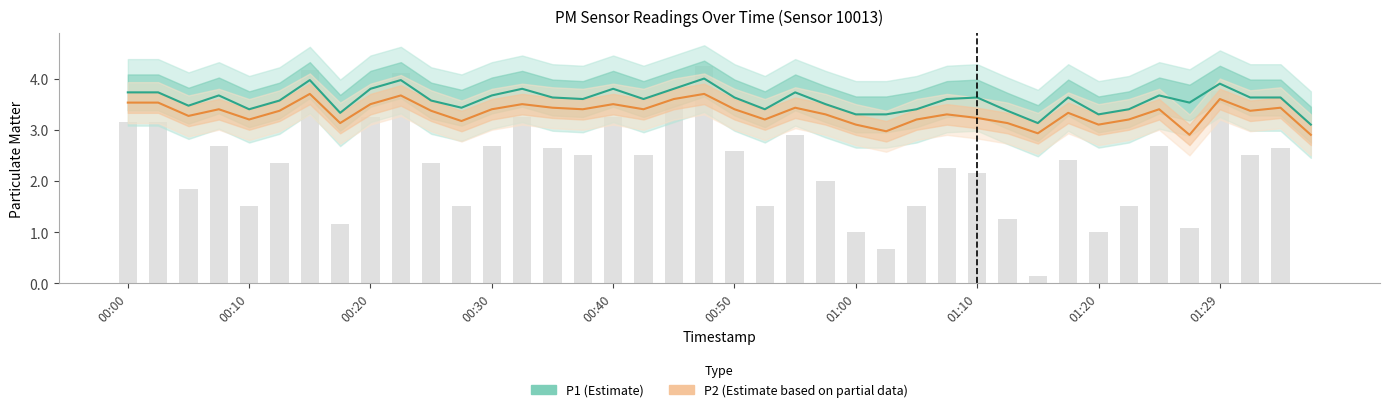

Rank the series by their average value, from highest to lowest.

P1 (Estimate), P2 (Estimate based on partial data)